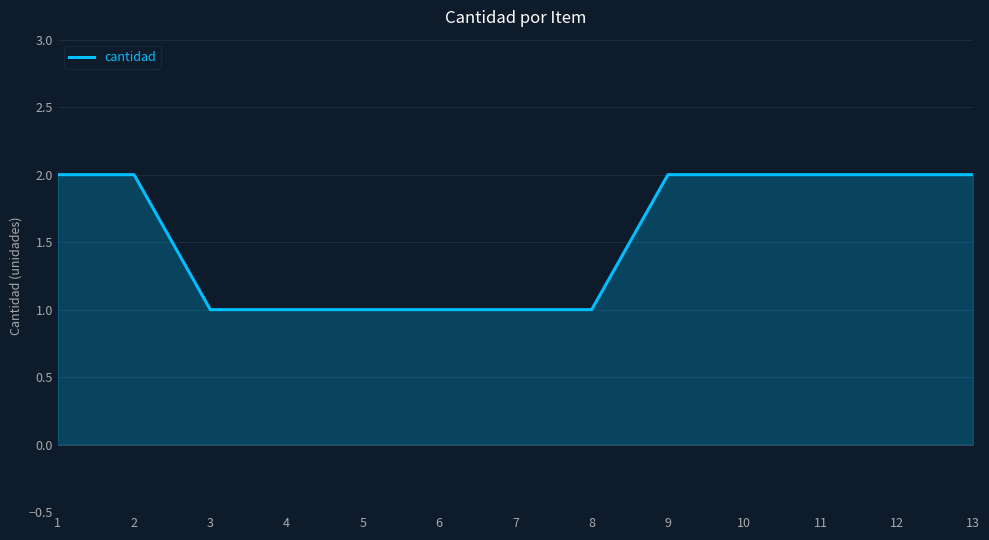

What is the sum of all values?

20